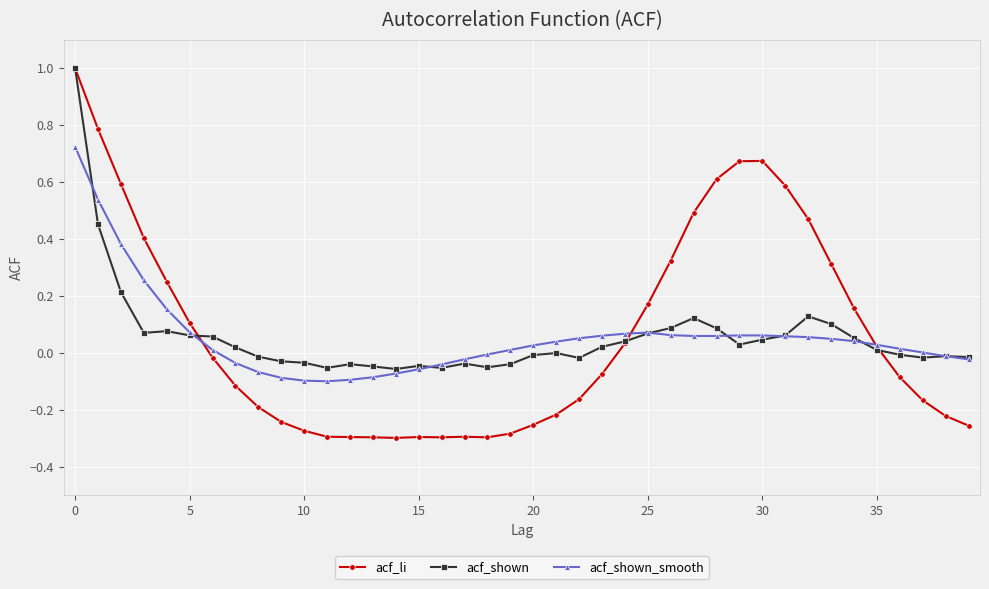

What is the difference between the second highest and second lowest values in the acf_li series?

1.1